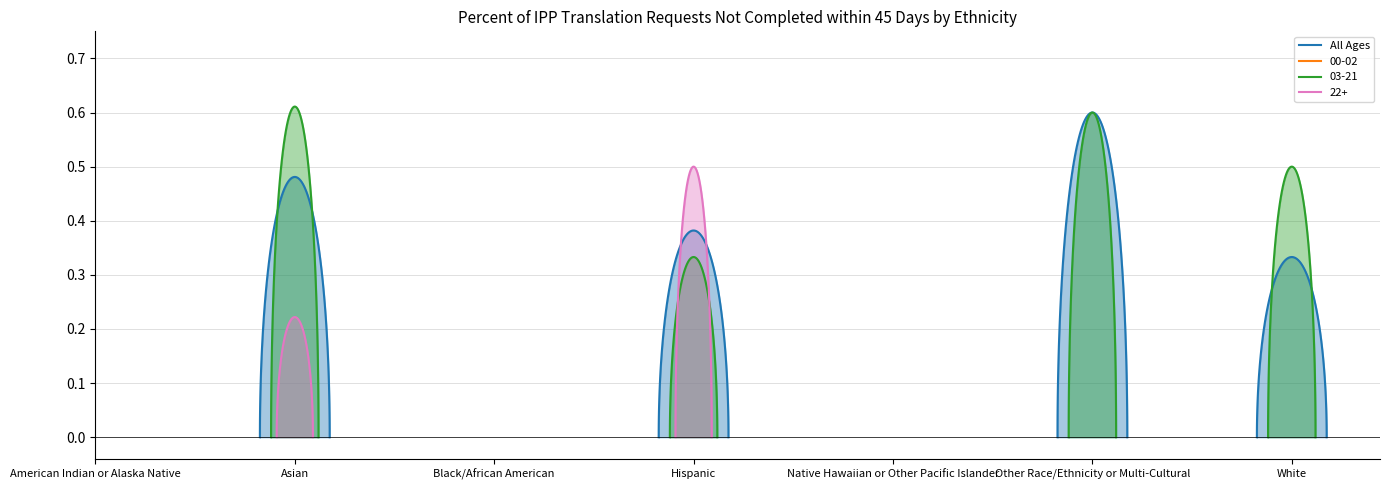

What are all the series names shown in the legend?

All Ages, 00-02, 03-21, 22+